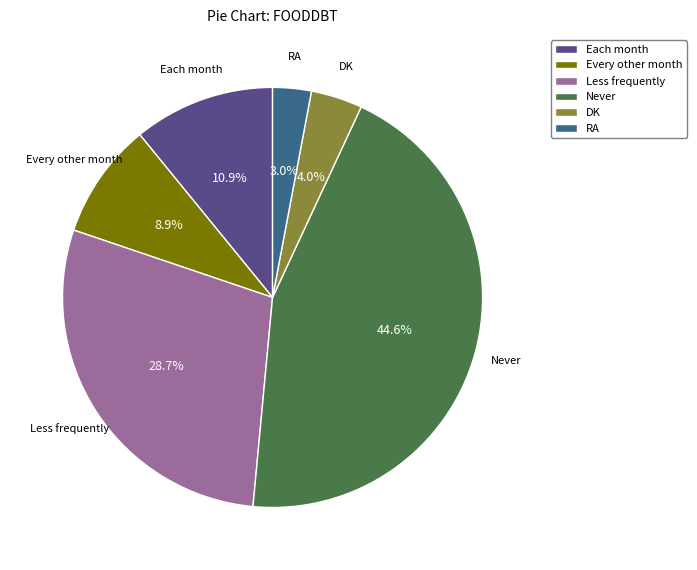

What portion of the pie excludes RA?

97.0%